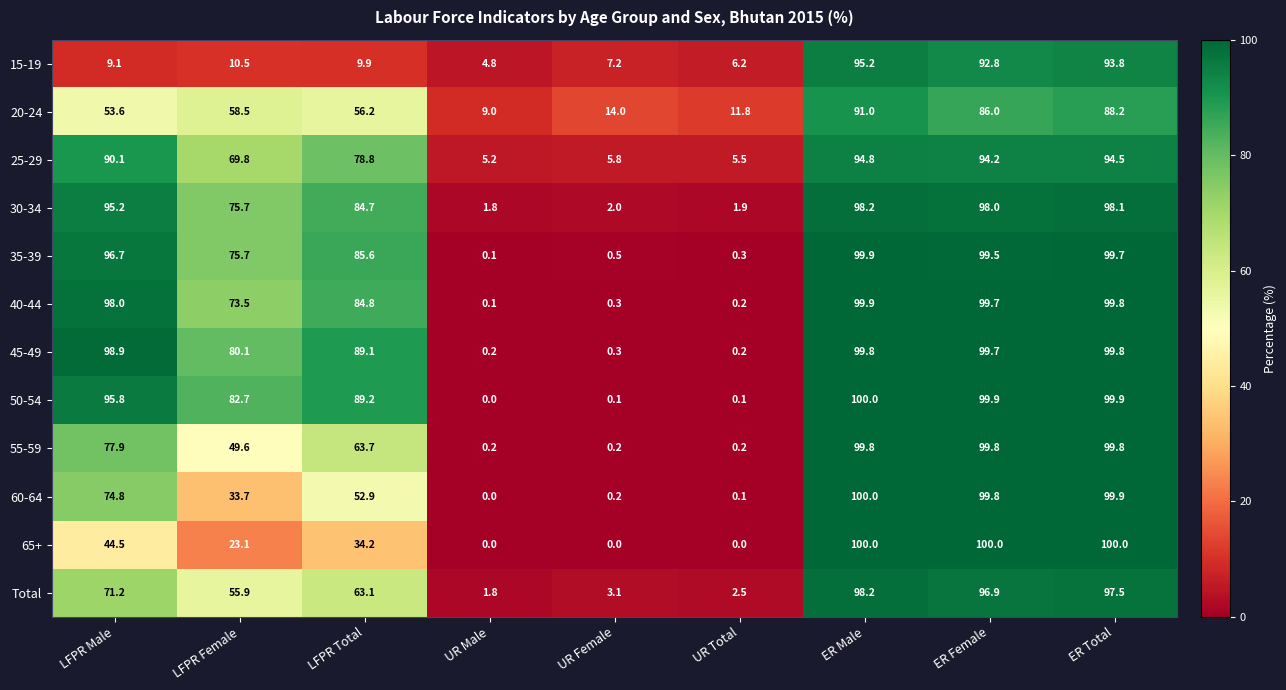

Read the 60-64 value at LFPR Male.

74.8